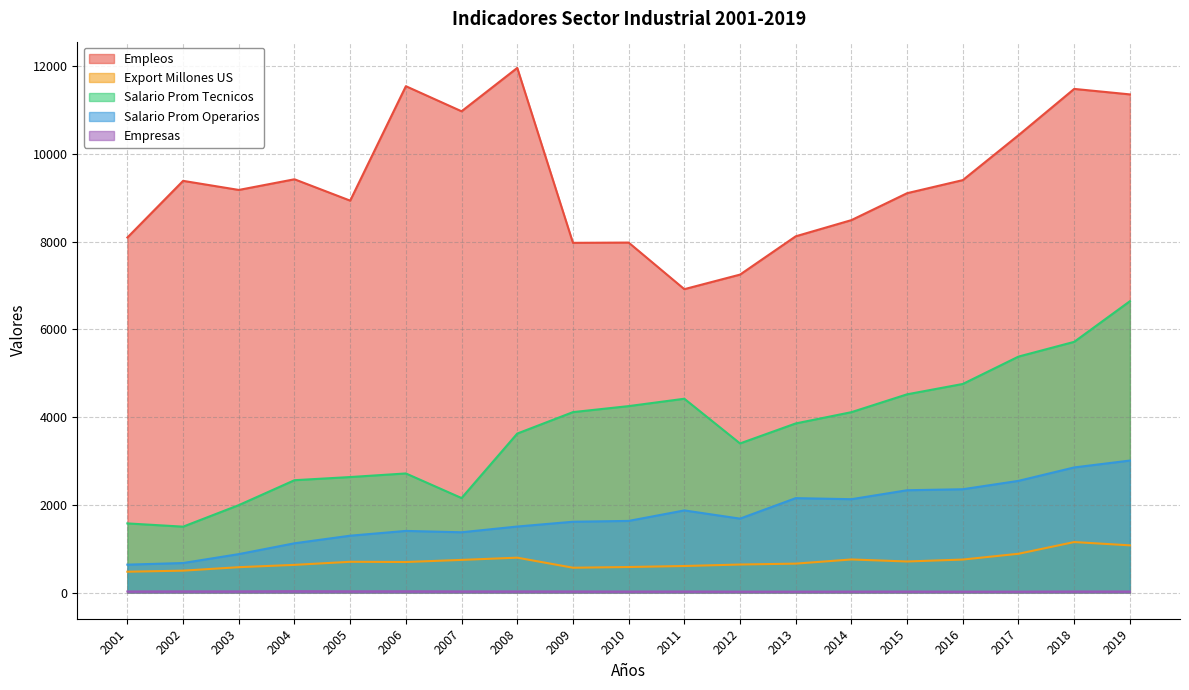

At which category is the sum across all series the highest?

2019